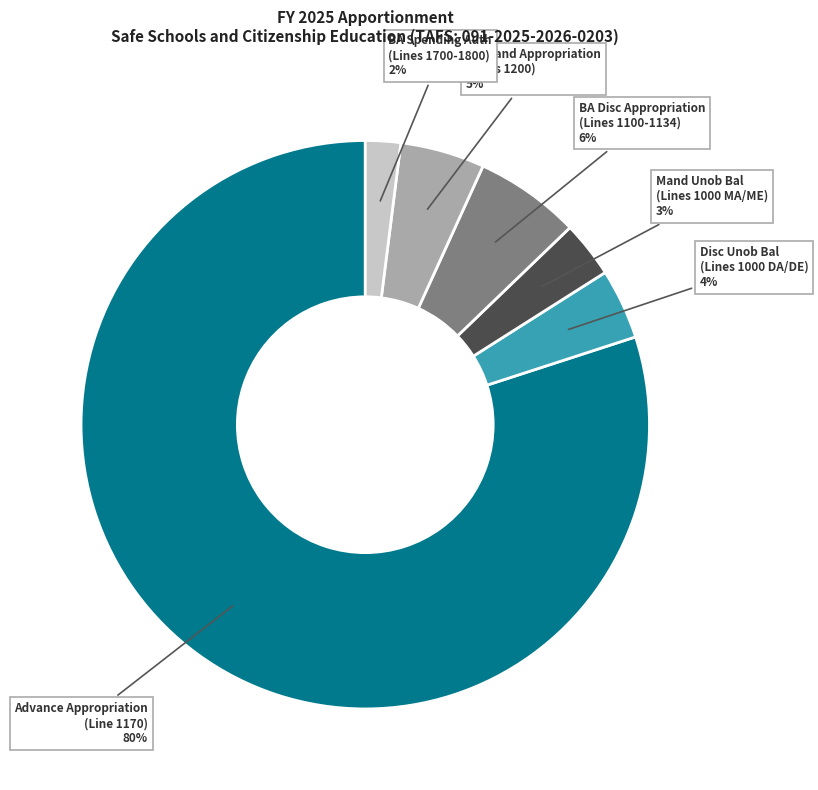

Count the number of slices in the pie.

6